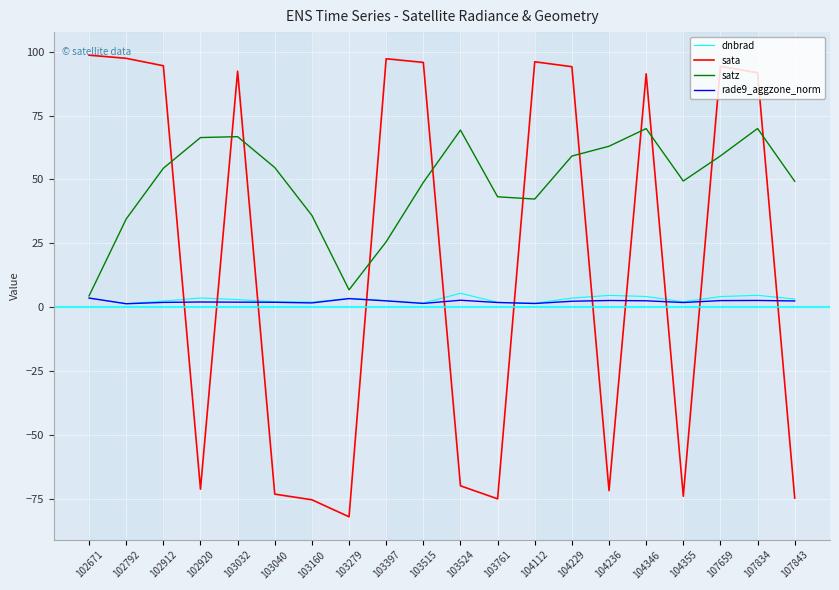

Is the value of sata at 104355 greater than the value of rade9_aggzone_norm at 104355?

No